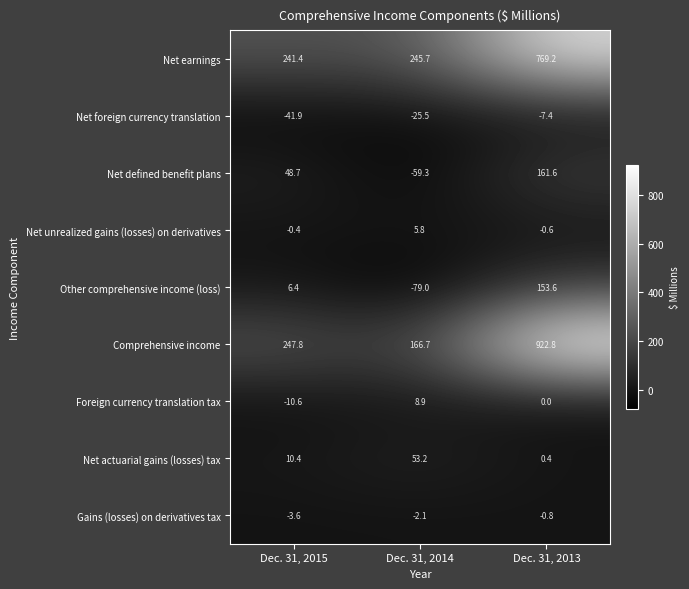

Read the Comprehensive income value at Dec. 31, 2013.

922.8